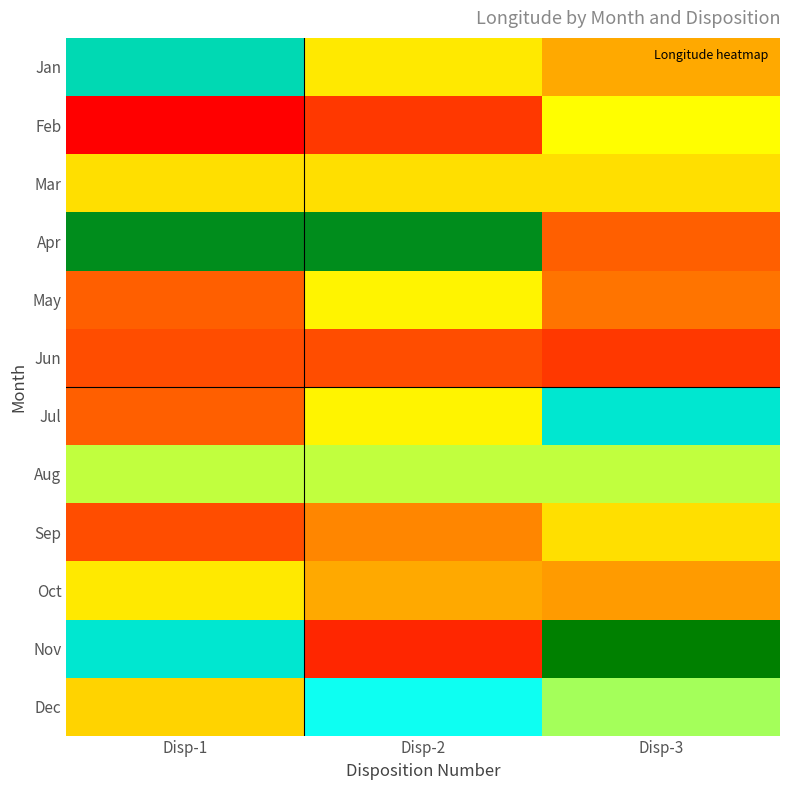

Rank the series by their maximum value, from highest to lowest.

Nov, Apr, Jan, Jul, Dec, Aug, Feb, May, Oct, Mar, Sep, Jun